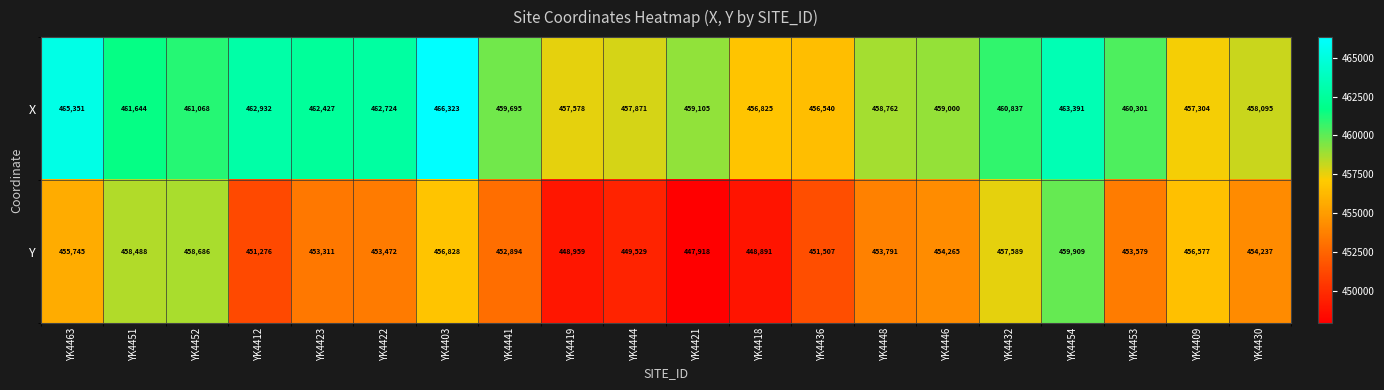

Which series has the widest spread of values?

Y